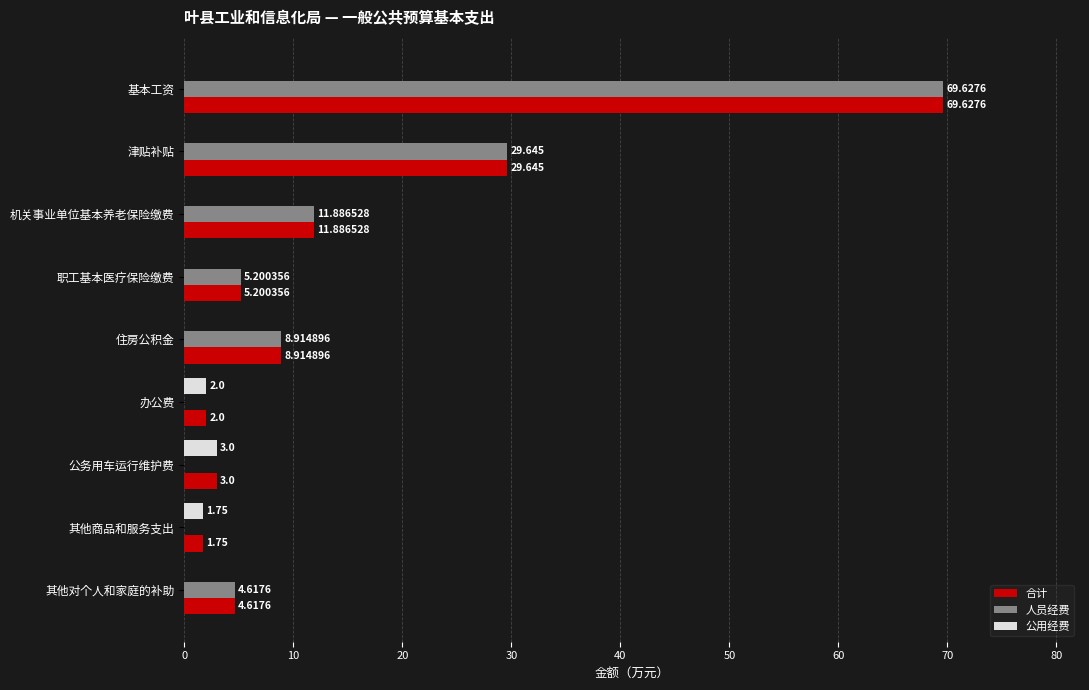

At which category does the chart reach its peak across all series?

基本工资